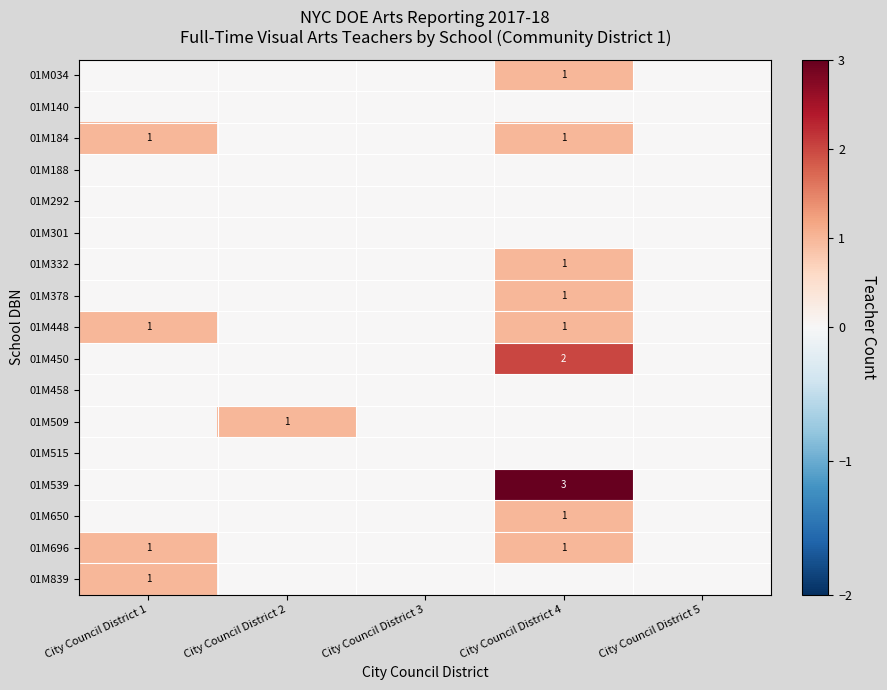

The value of 01M292 at City Council District 2 is 0. True or false?

True